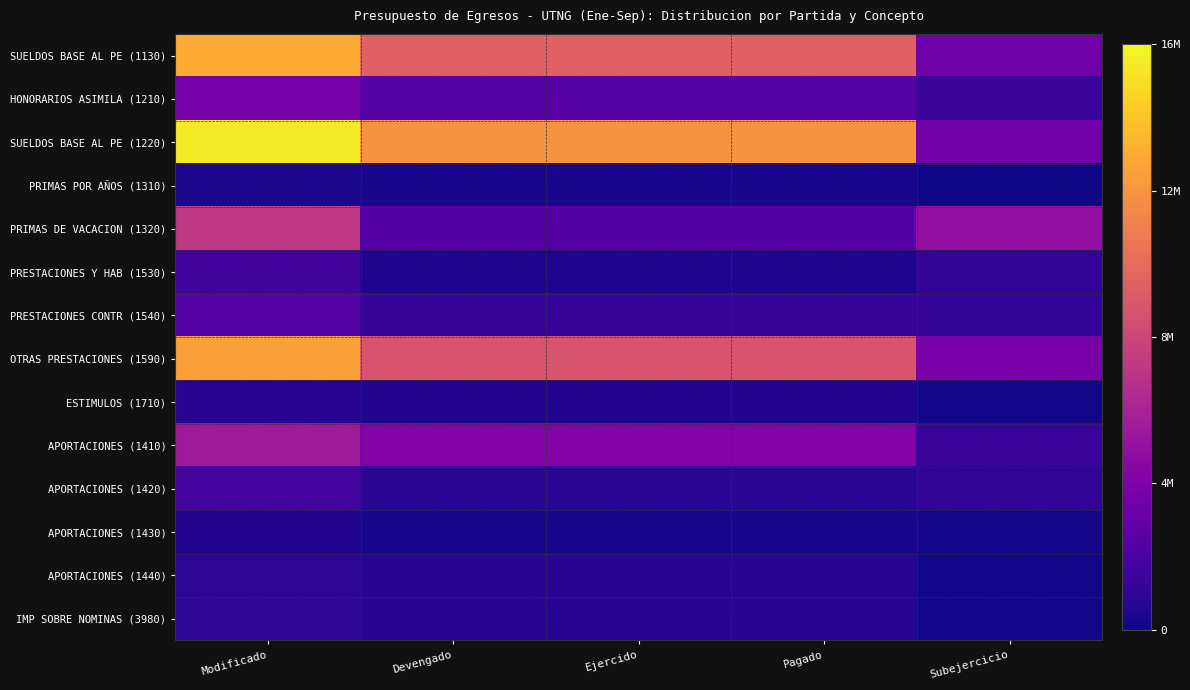

Which series has the largest total across all categories?

SUELDOS BASE AL PE (1220)